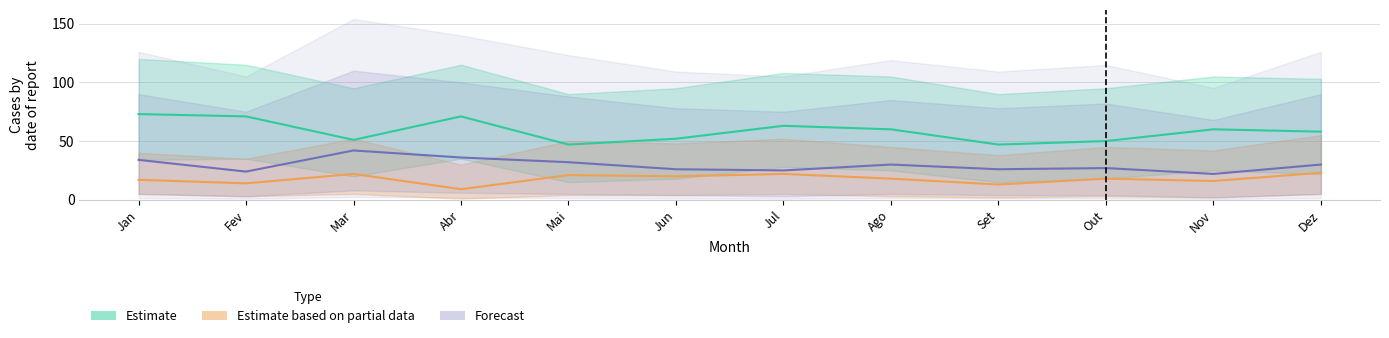

How many categories are shown in the chart?

12